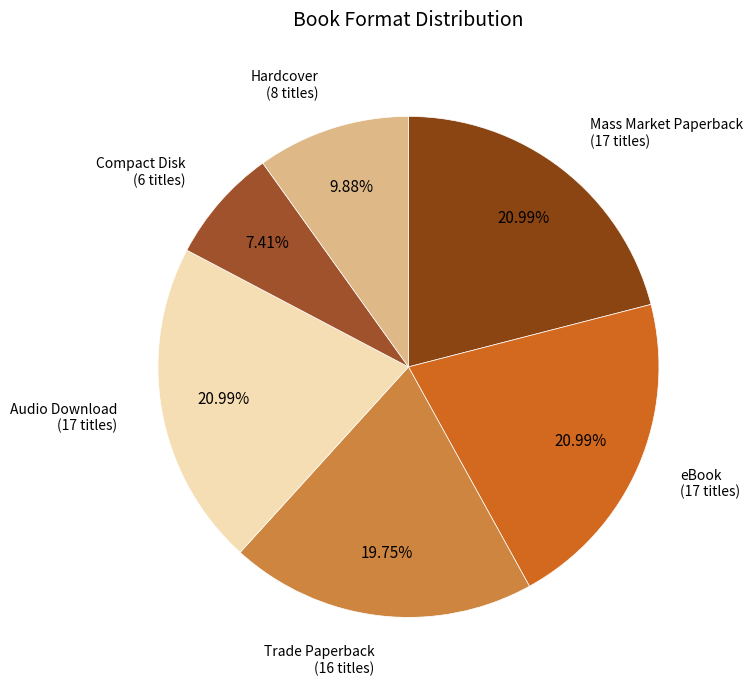

What portion of the pie excludes Compact Disk?

92.6%